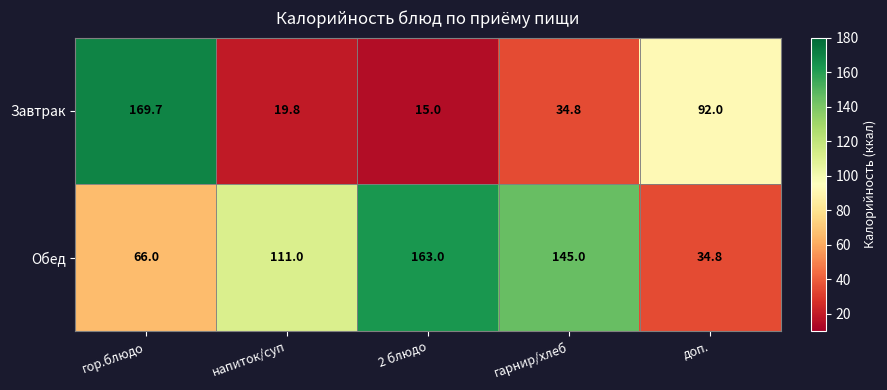

At which category is the sum across all series the highest?

гор.блюдо